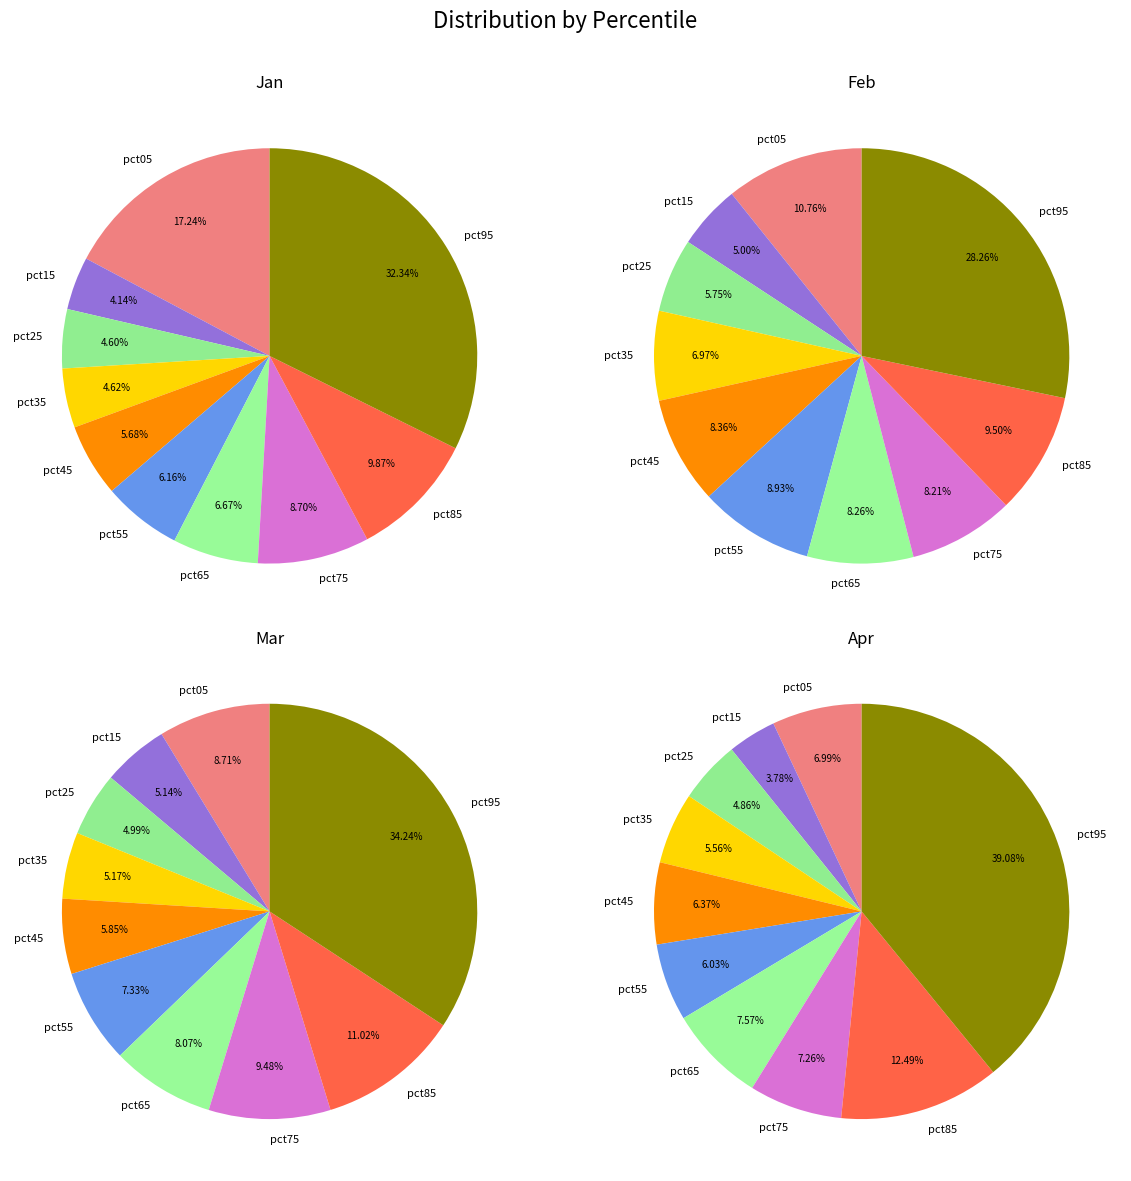

Combined, what portion of the pie is pct65 and pct95?

39.0%